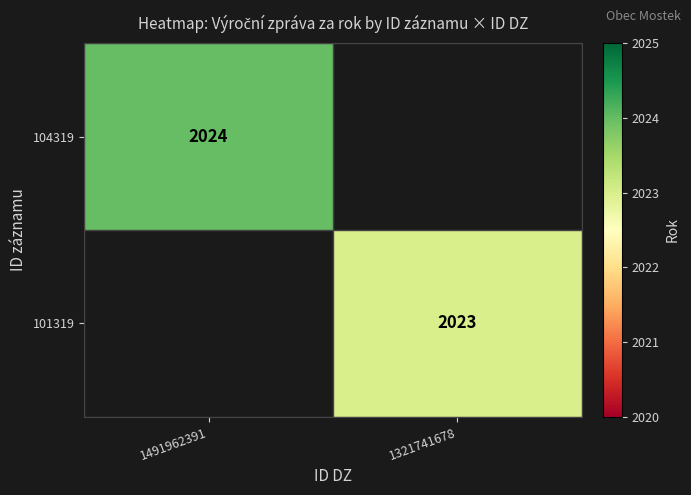

The 101319 series shows 3147 at 1321741678. True or false?

False